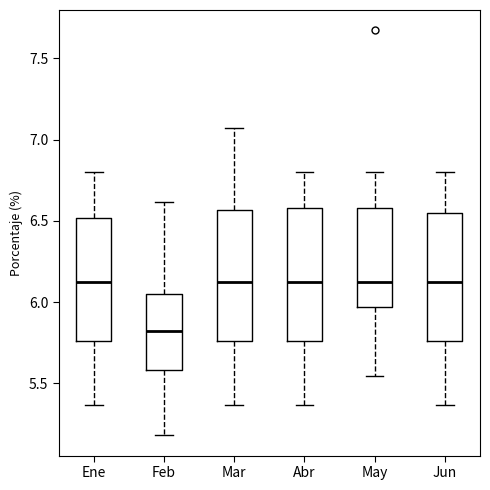

Where does the lower whisker of the box for Jun end on the y-axis? The values are not printed on the chart, so give them approximately, as read against the axis.

5.35